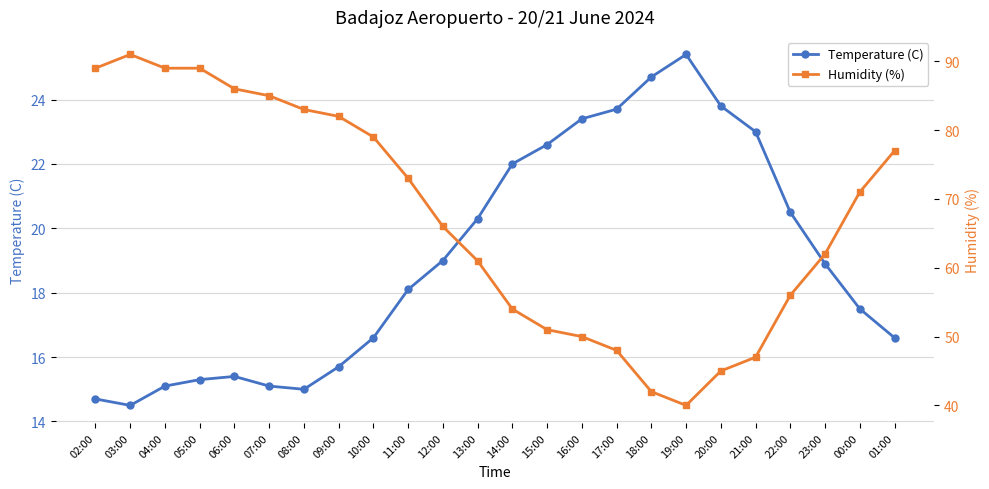

What is the total value across all series at 15:00?

73.6